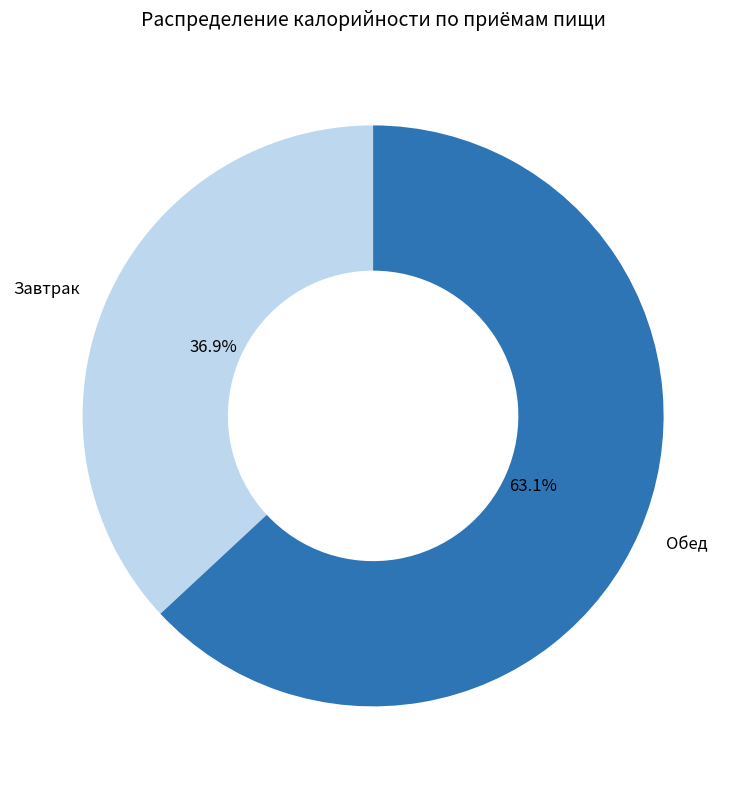

Is there a majority slice in this chart?

Yes